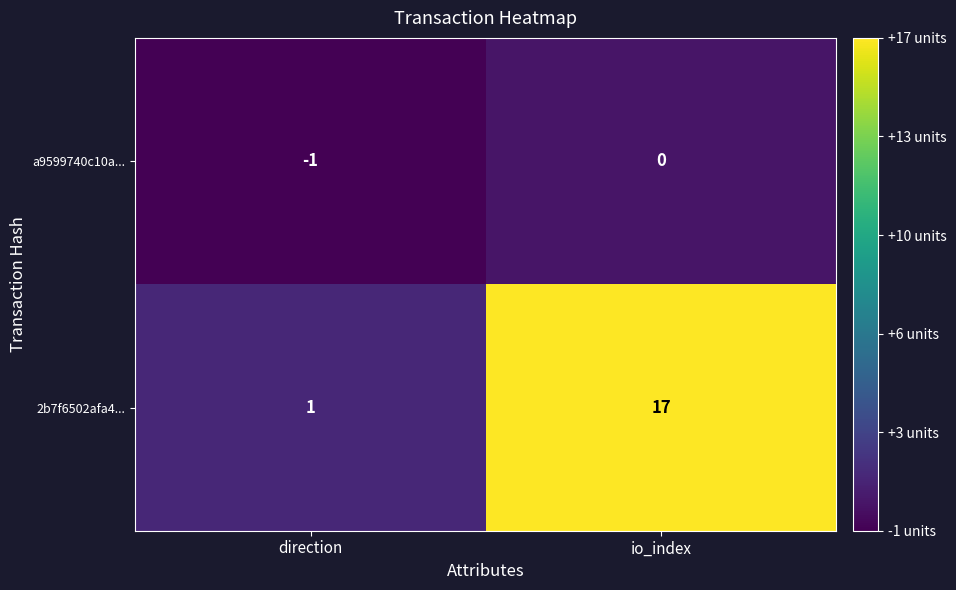

Rank the series at io_index from lowest to highest value.

a9599740c10a..., 2b7f6502afa4...